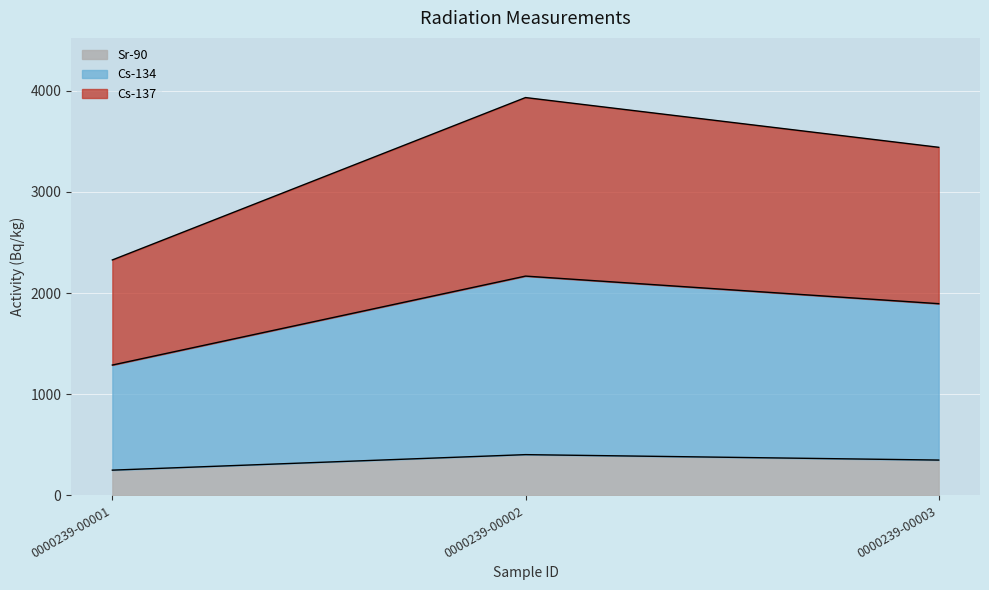

Does the chart display data point markers on the line(s)?

No